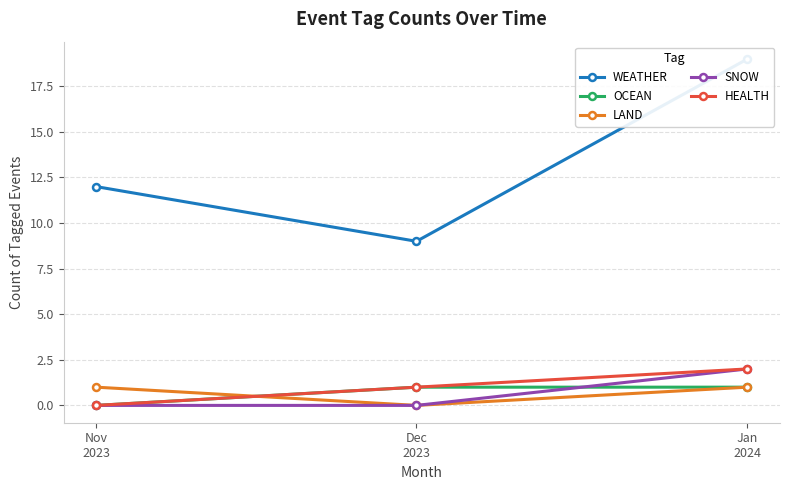

What value does the WEATHER series have at Jan
2024, to the nearest 5?

20